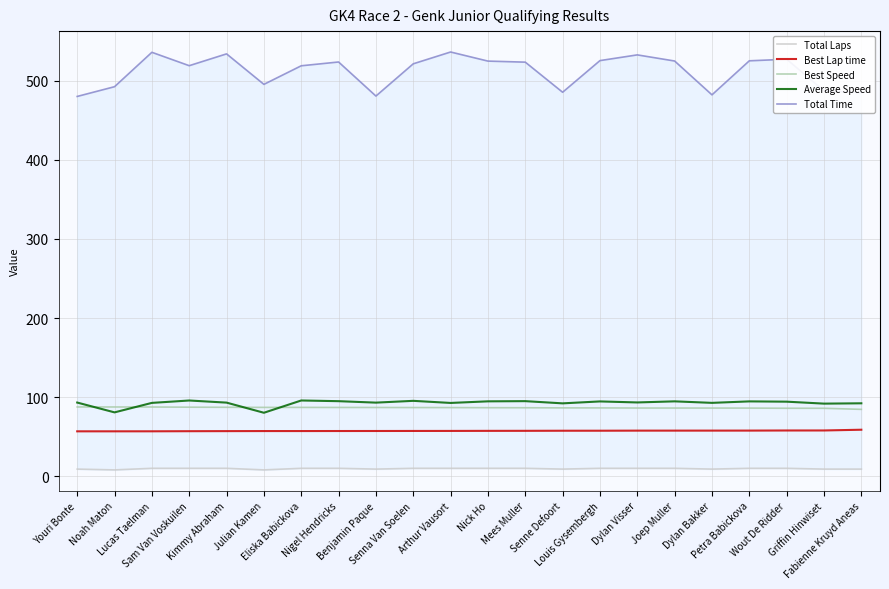

What is the difference between the Total Time values at Nigel Hendricks and Senna Van Soelen?

2.3